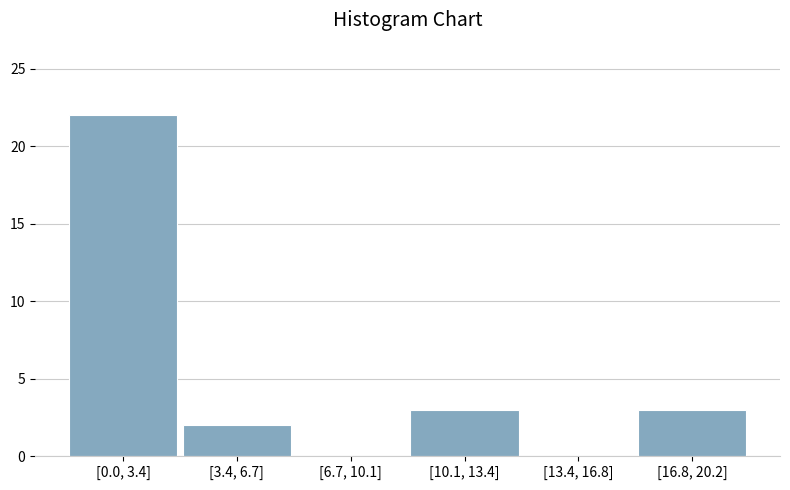

Reading left to right, extract all data points from this chart.

[0.0, 3.4]=22	[3.4, 6.7]=2	[6.7, 10.1]=0	[10.1, 13.4]=3	[13.4, 16.8]=0	[16.8, 20.2]=3